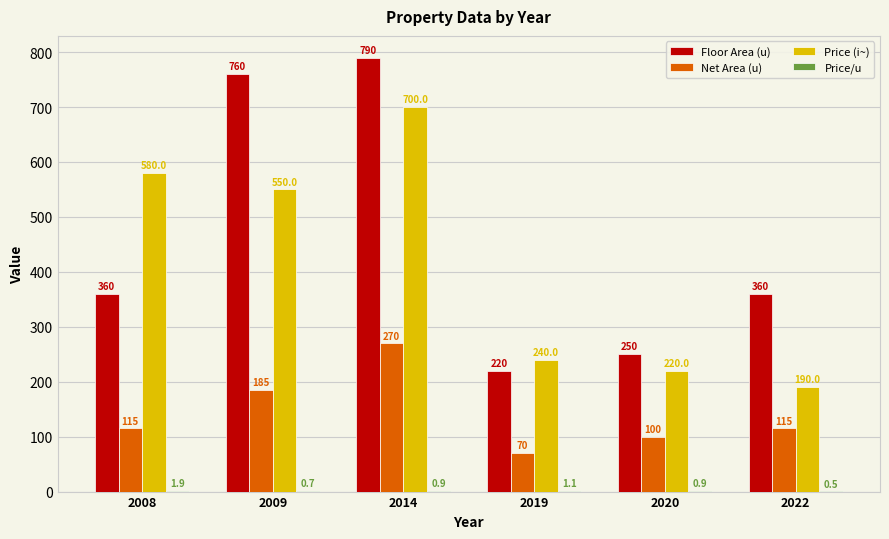

The value of Price (i~) at 2022 is 63.5. True or false?

False